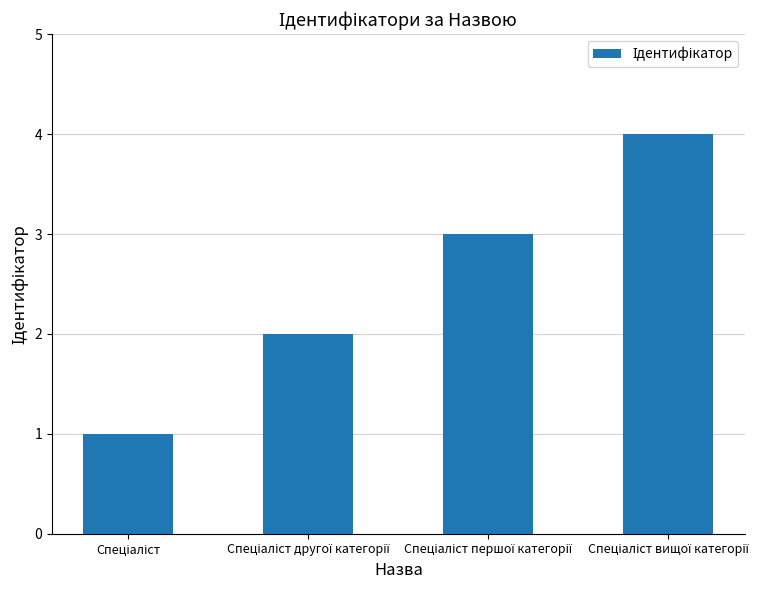

What is the greatest value displayed?

4